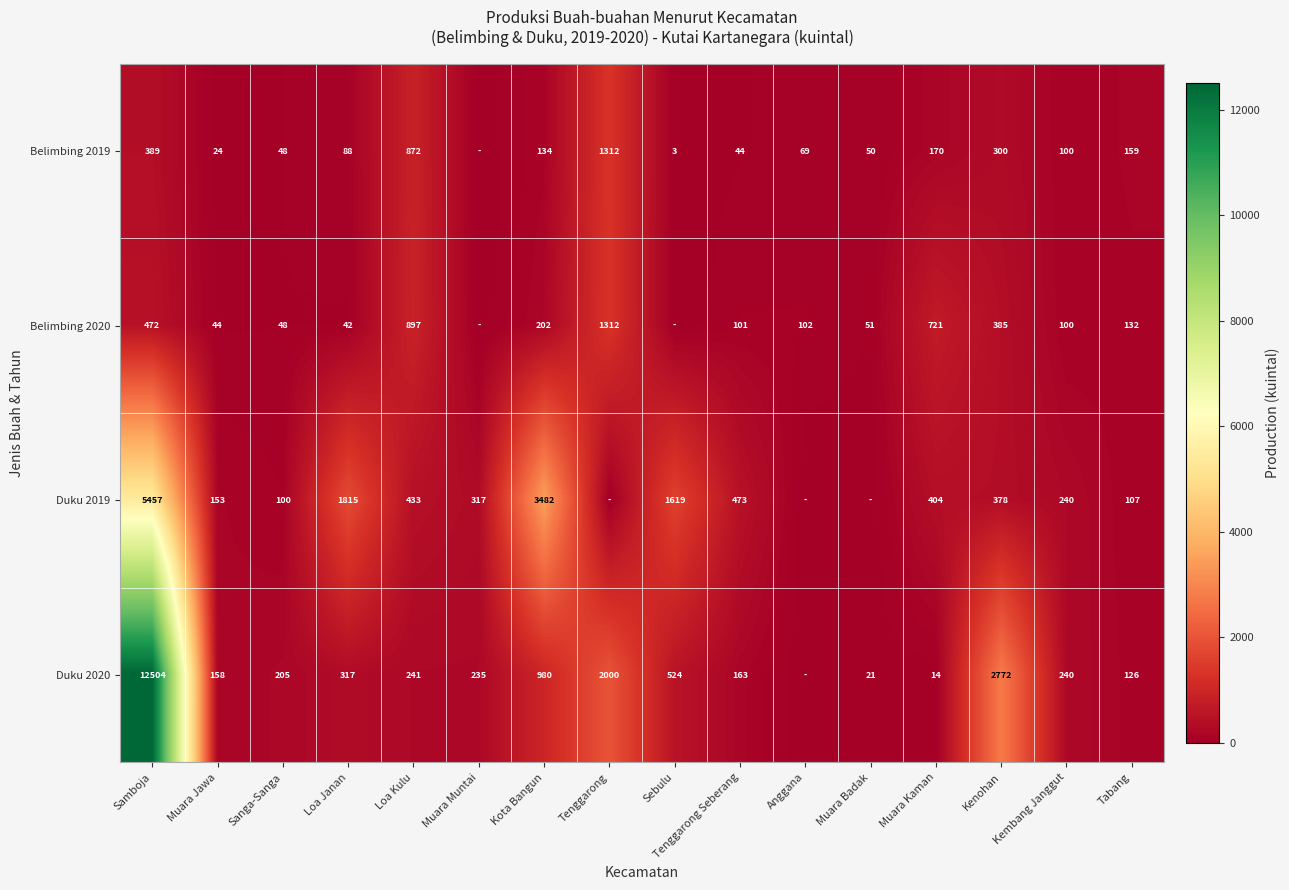

Is it true that Belimbing 2020 equals 138 at Anggana?

False